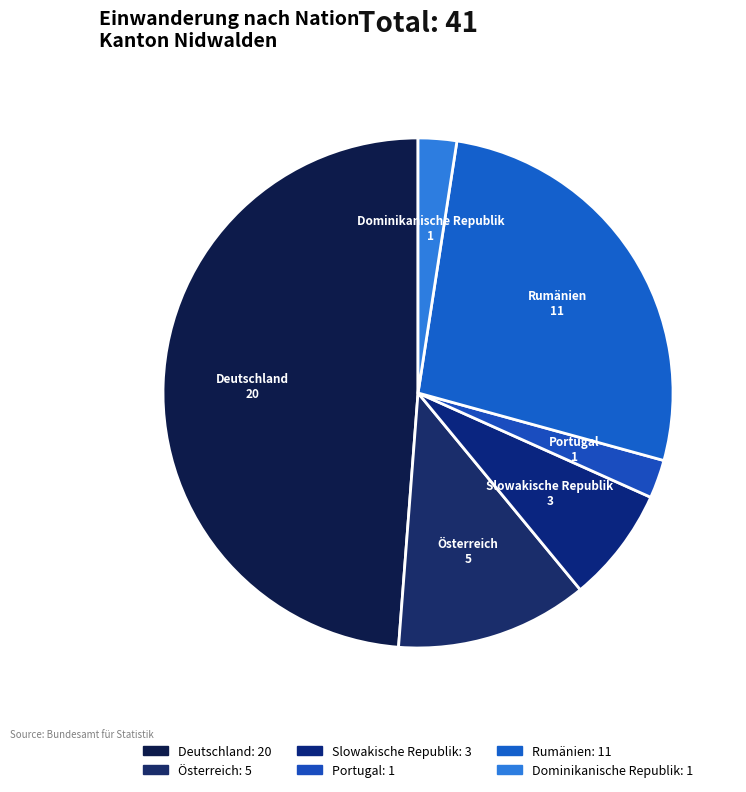

Combined, do Portugal and Rumänien account for over 50%?

No